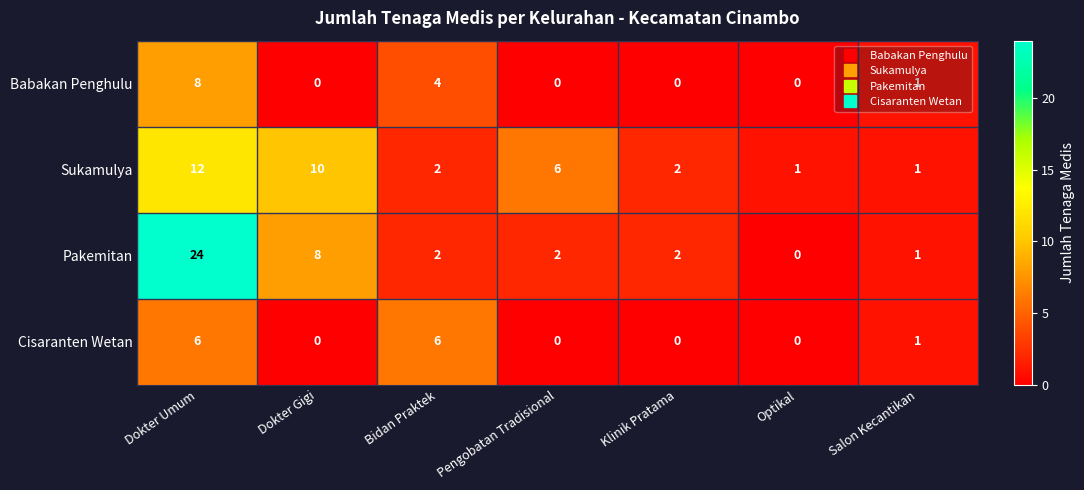

The Babakan Penghulu series shows 0 at Dokter Gigi. True or false?

True